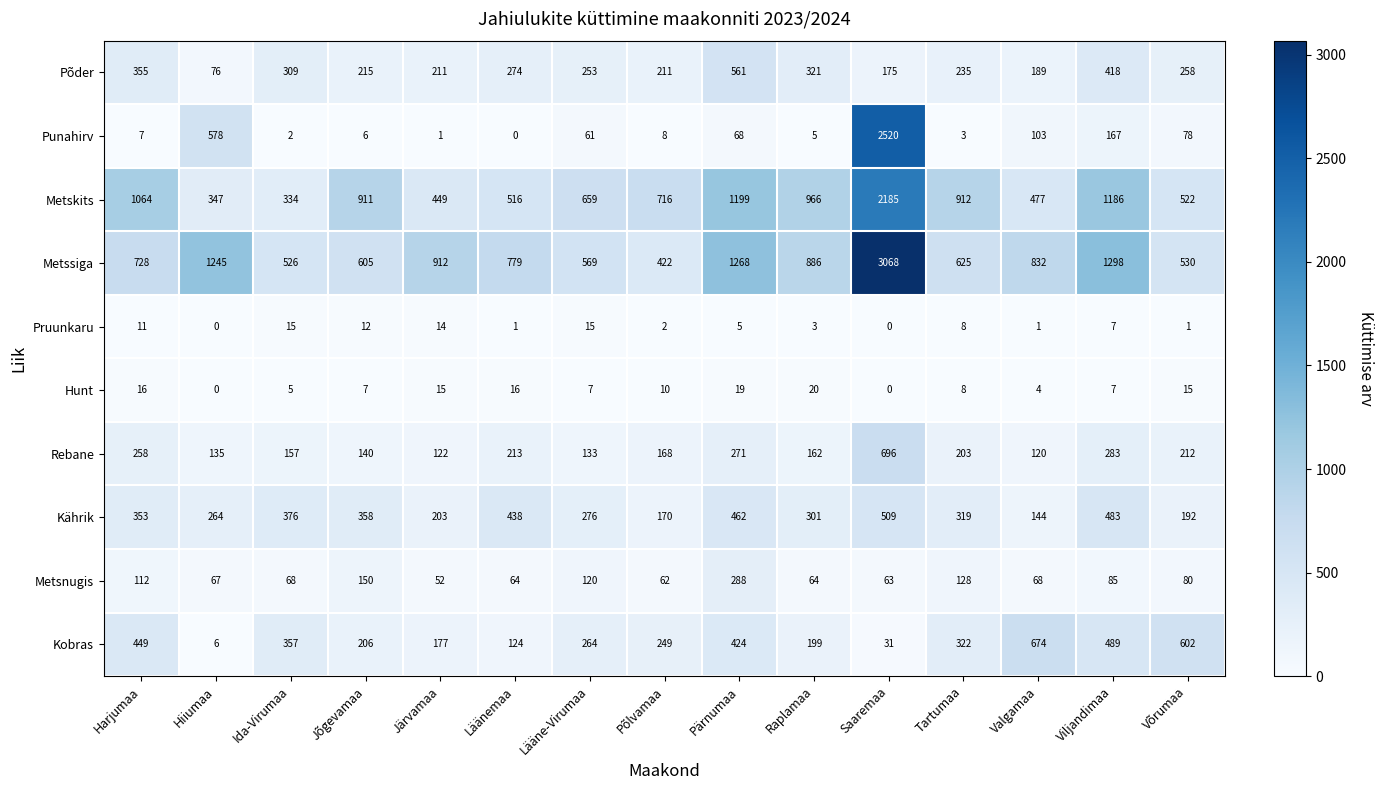

Is it true that Metsnugis equals 193 at Lääne-Virumaa?

False